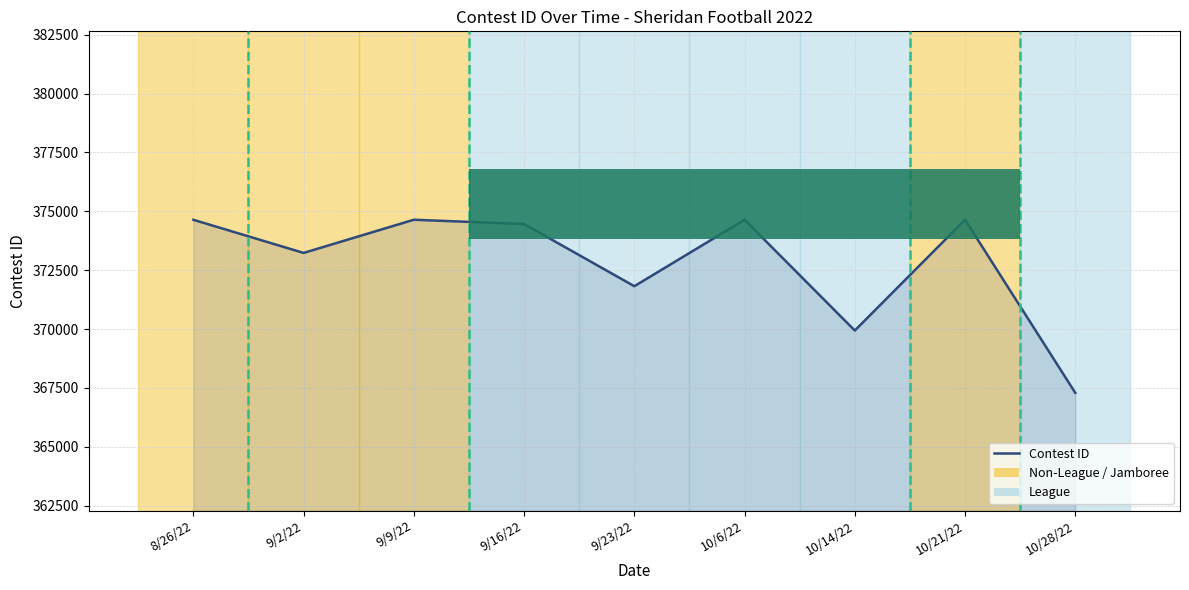

At which label does the data first exceed 374461?

8/26/22